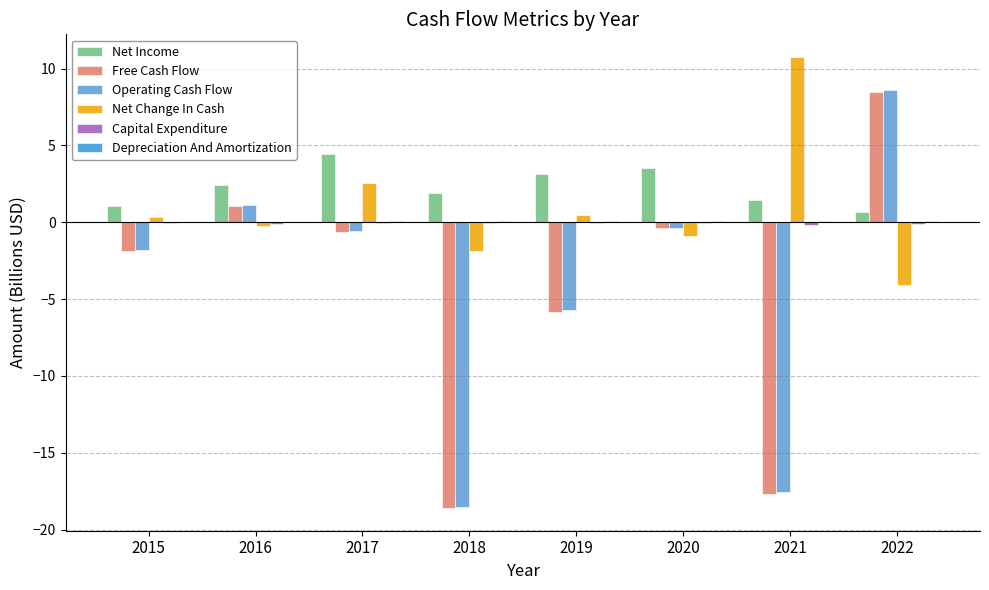

Count the number of data series in this chart.

6